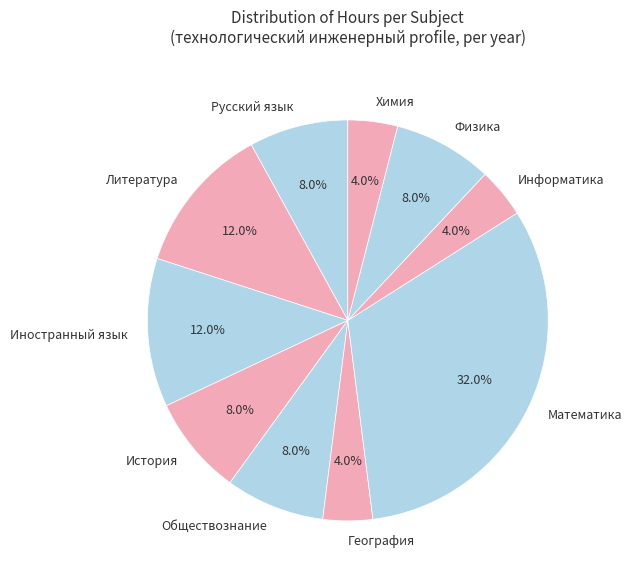

Do Литература and Информатика together represent more than half of the pie?

No